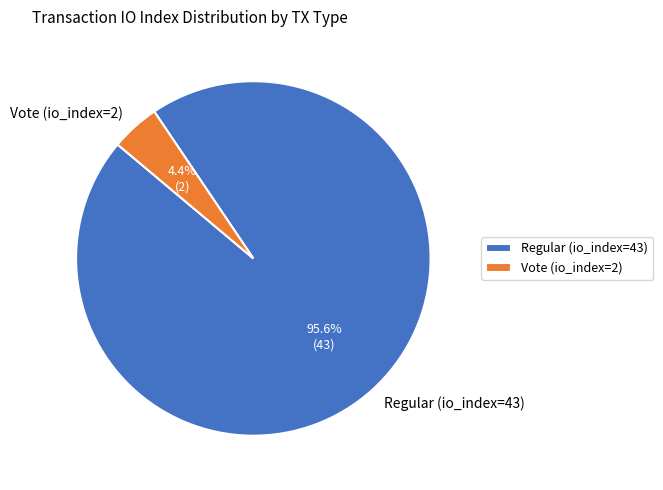

Between Vote (io_index=2) and Regular (io_index=43), which is larger?

Regular (io_index=43)